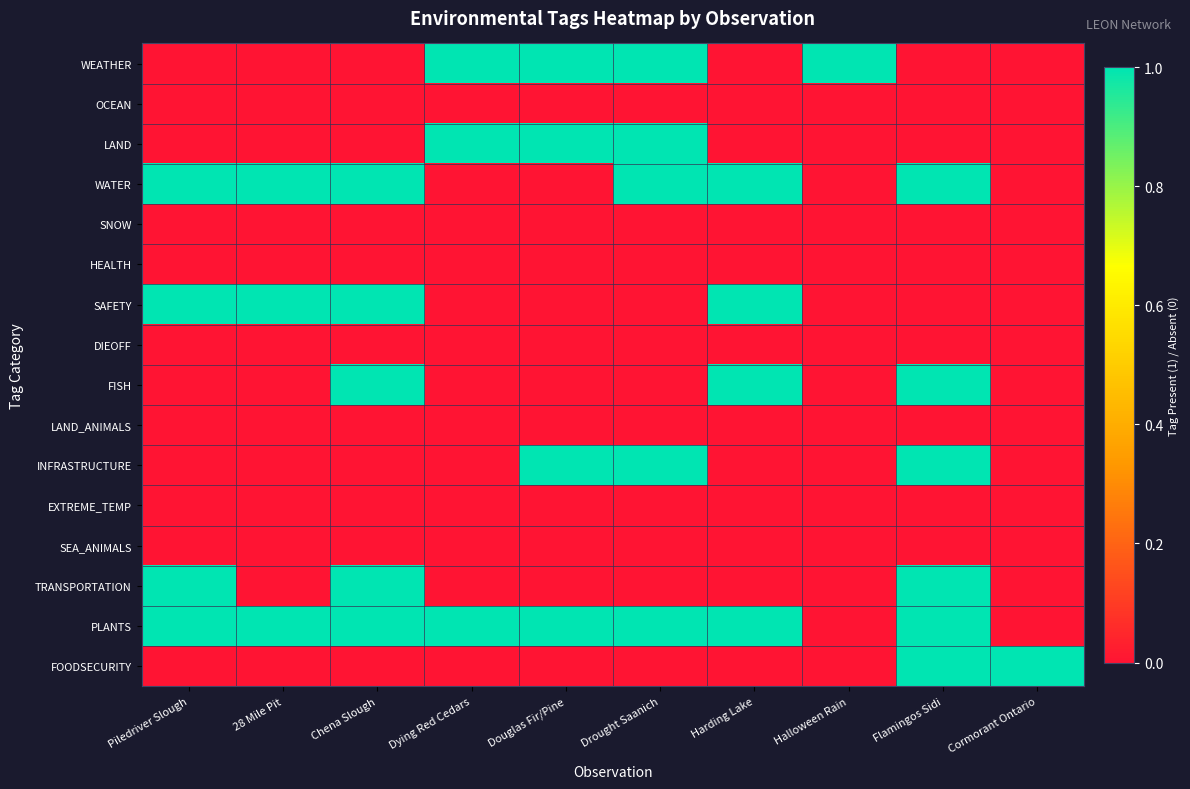

Rank the series by their maximum value, from highest to lowest.

WEATHER, LAND, WATER, SAFETY, FISH, INFRASTRUCTURE, TRANSPORTATION, PLANTS, FOODSECURITY, OCEAN, SNOW, HEALTH, DIEOFF, LAND_ANIMALS, EXTREME_TEMP, SEA_ANIMALS